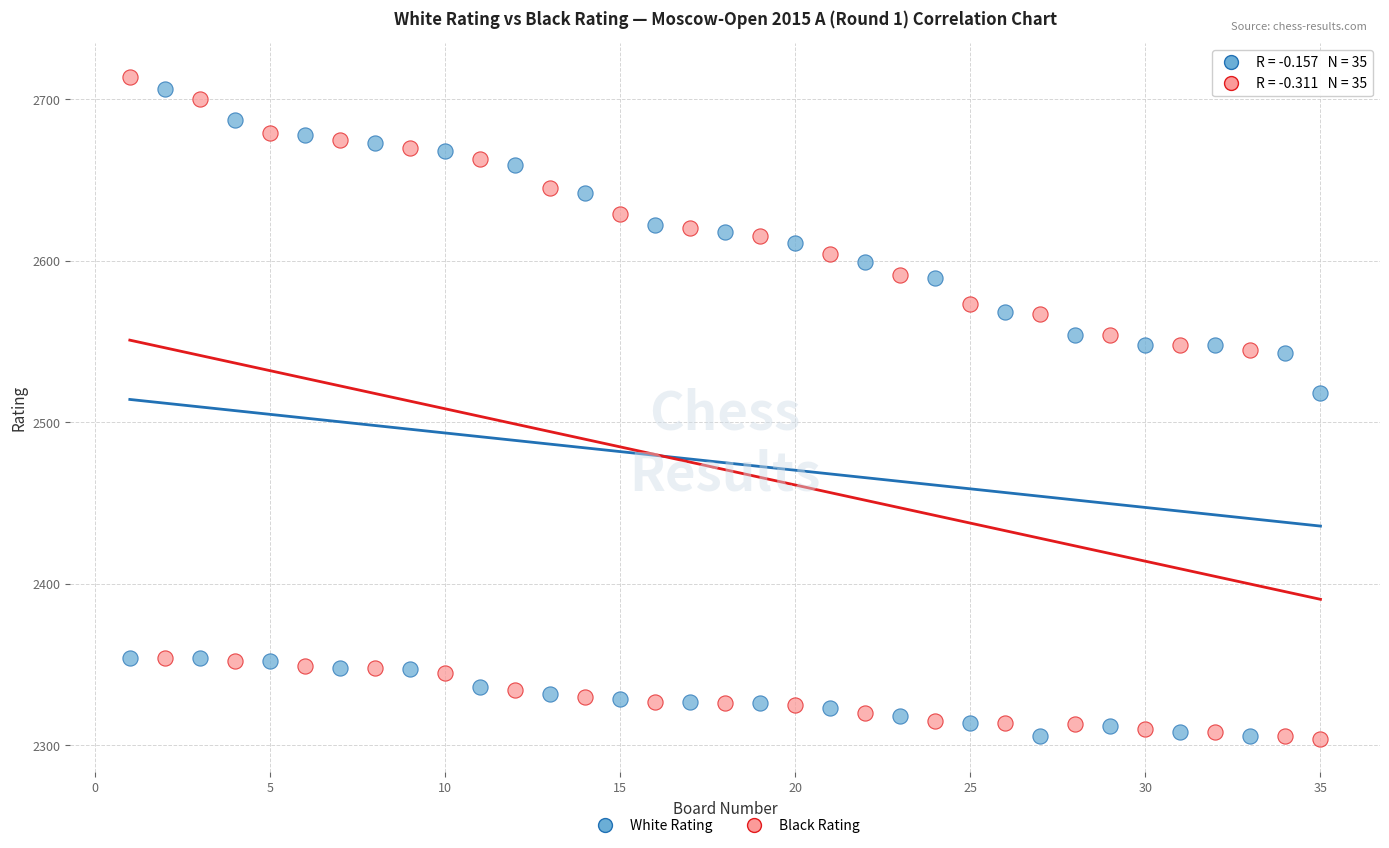

Across all data points, what is the range of Y values (max minus min)?

410